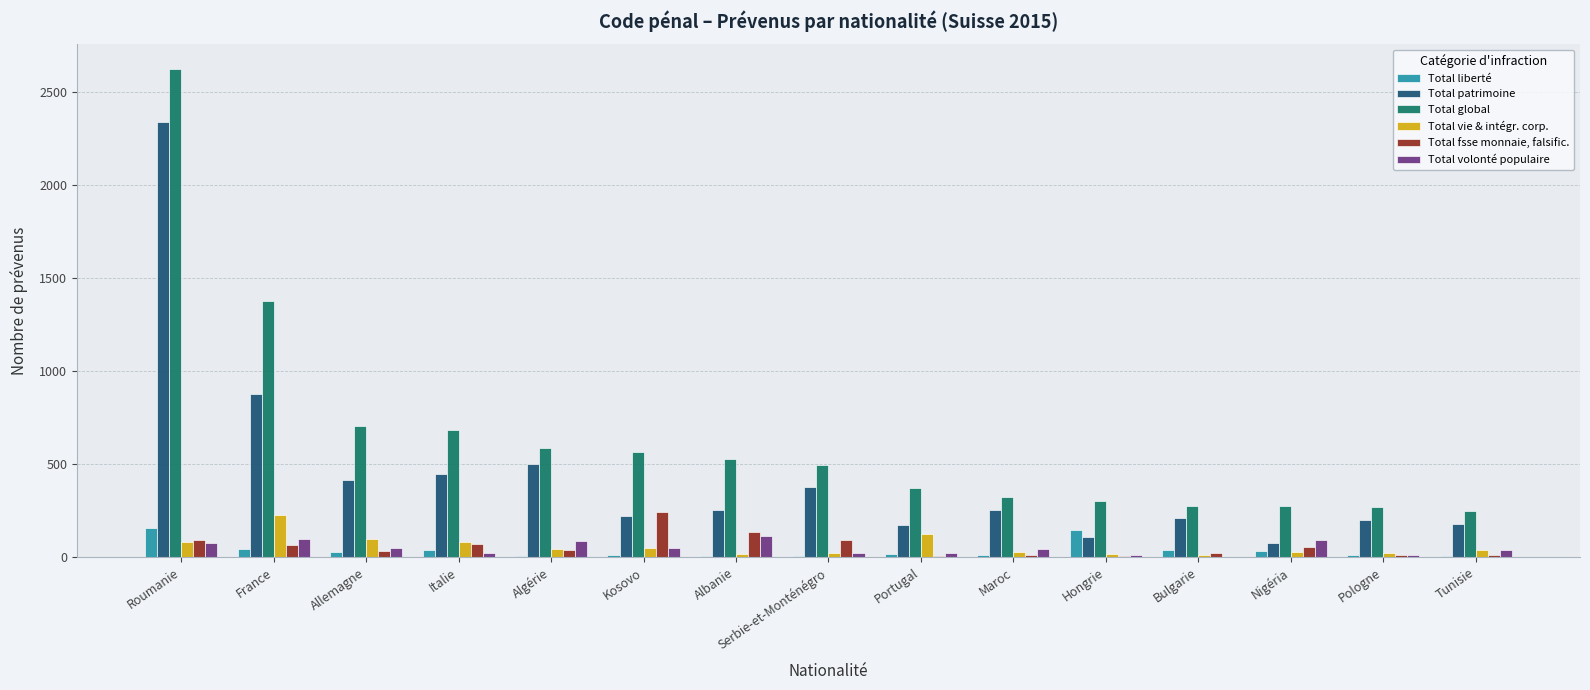

Which series changed the most between Hongrie and Tunisie?

Total liberté